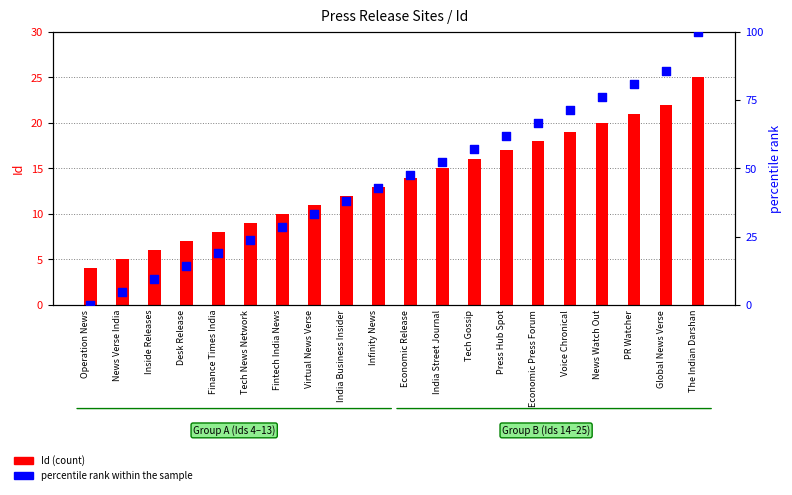

Which series has the largest Y range (max minus min)?

percentile rank within the sample